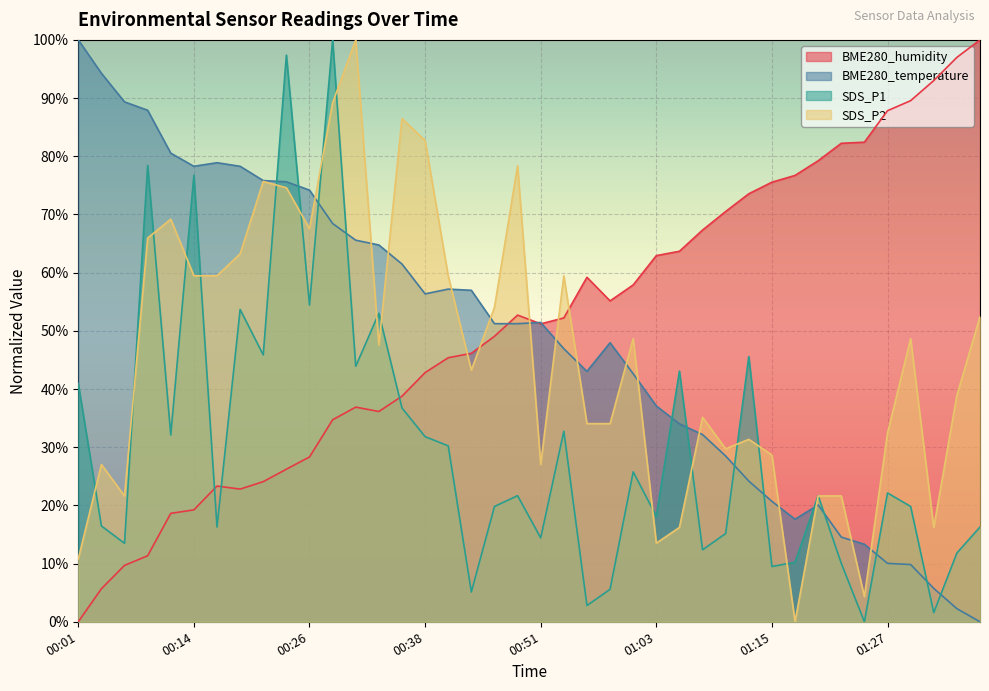

List the labels in order of BME280_temperature value, largest first.

00:01, 00:04, 00:06, 00:09, 00:11, 00:16, 00:14, 00:19, 00:21, 00:23, 00:26, 00:28, 00:31, 00:33, 00:36, 00:41, 00:43, 00:38, 00:51, 00:46, 00:48, 00:58, 00:53, 00:55, 01:00, 01:03, 01:05, 01:08, 01:10, 01:13, 01:15, 01:20, 01:17, 01:22, 01:25, 01:27, 01:30, 01:32, 01:35, 01:37